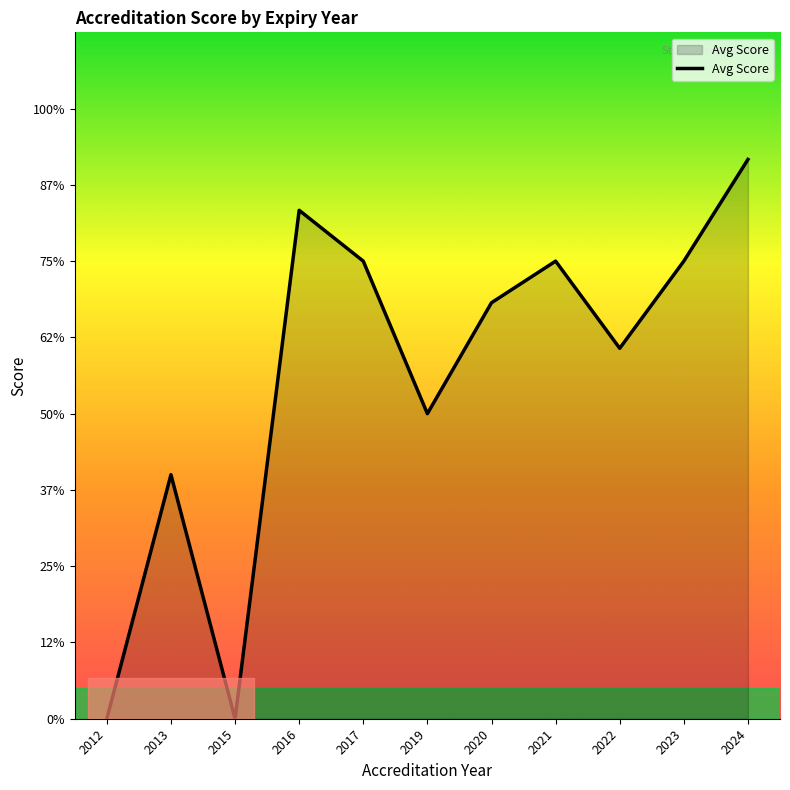

The value at 2023 is 1.9. True or false?

False